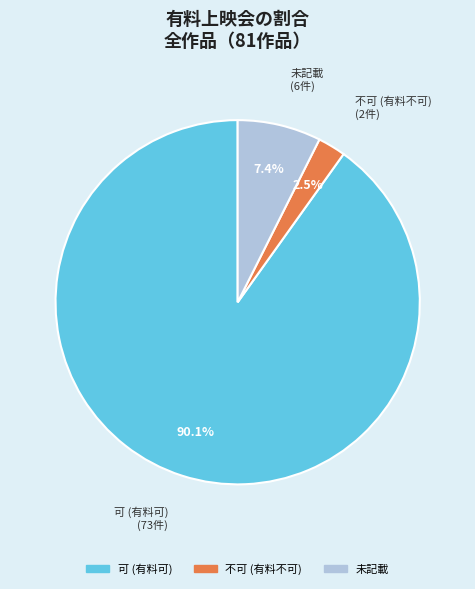

How many slices are in this pie chart?

3